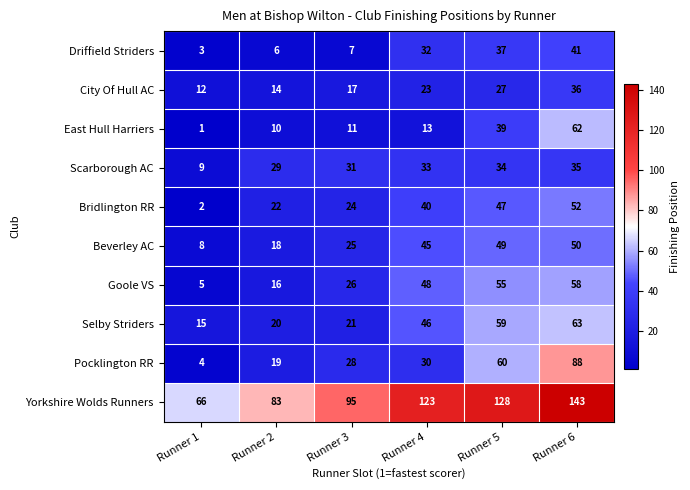

What is the maximum value for Goole VS?

58